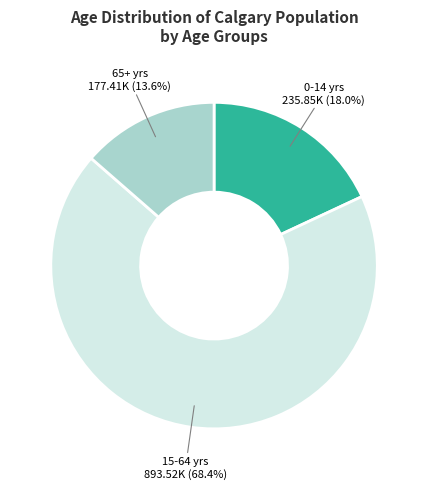

Is there a majority slice in this chart?

Yes